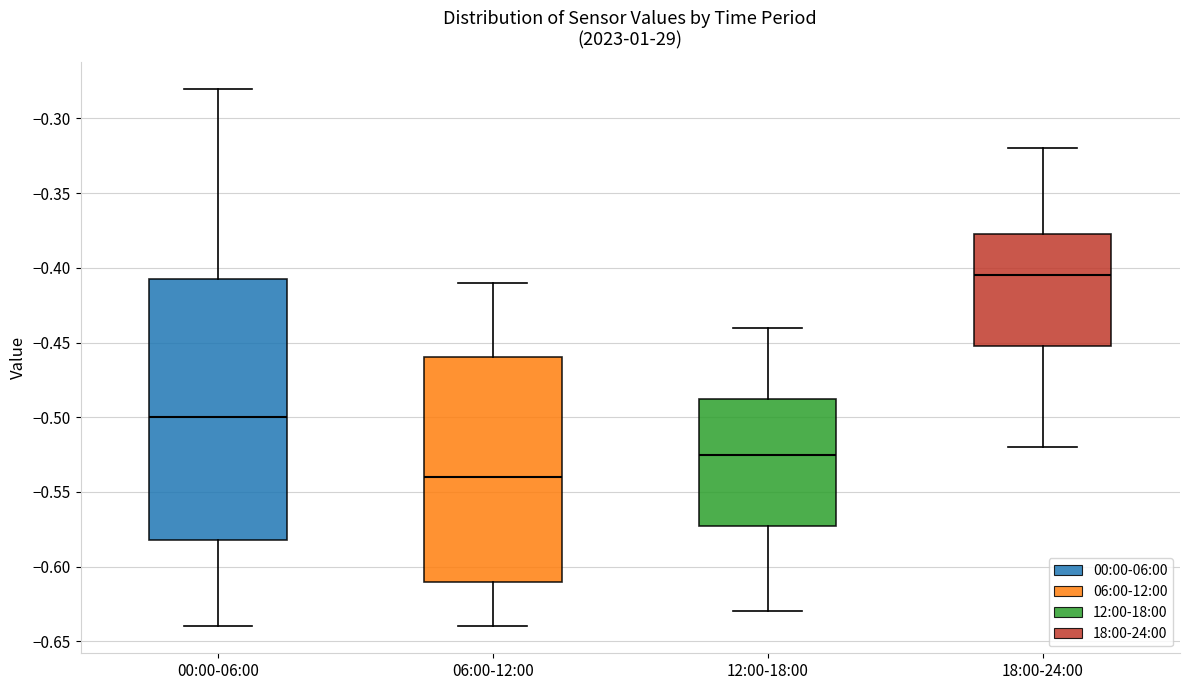

Reading left to right, transcribe this box plot: for each box, give where its median line is, the range the box spans, and where its two whiskers end, as read against the y-axis. The values are not printed on the chart, so give them approximately, as read against the axis.

00:00-06:00: median -0.500, box -0.580 to -0.405, whiskers -0.640 to -0.280
06:00-12:00: median -0.540, box -0.610 to -0.460, whiskers -0.640 to -0.410
12:00-18:00: median -0.525, box -0.570 to -0.485, whiskers -0.630 to -0.440
18:00-24:00: median -0.405, box -0.450 to -0.375, whiskers -0.520 to -0.320